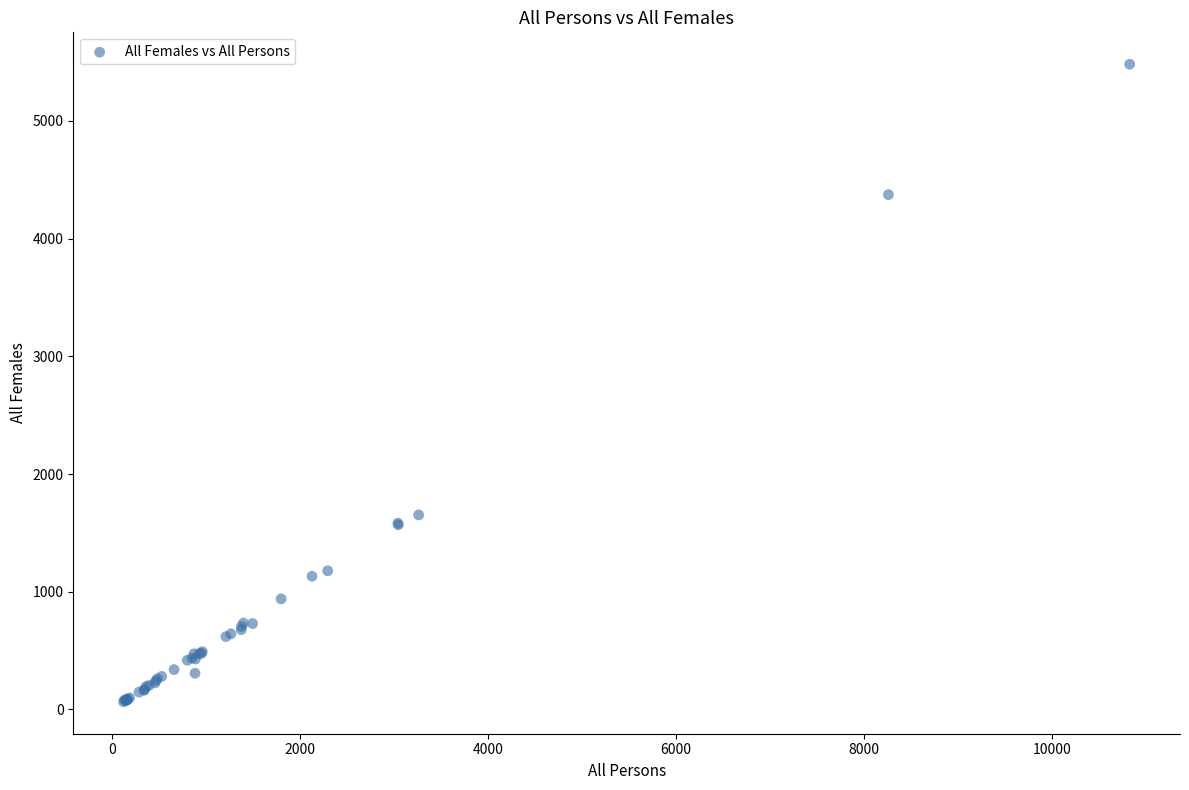

What Y value in the scatter plot is closest to 2773?

1653